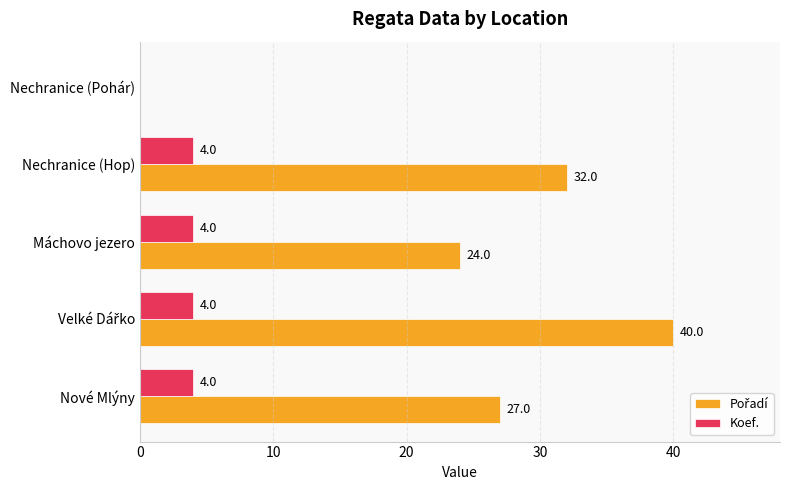

How many data points does each series have?

5